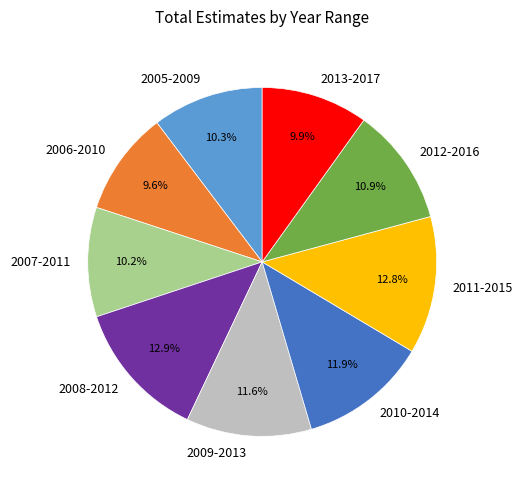

Combined, do 2011-2015 and 2005-2009 account for over 50%?

No